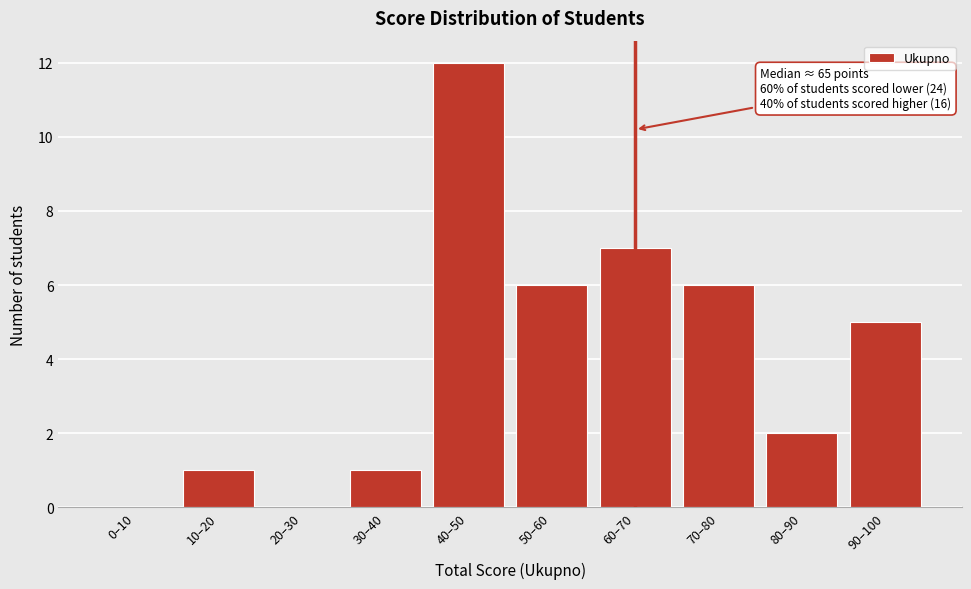

Reading left to right, transcribe all the data shown in this chart.

0–10=0	10–20=1	20–30=0	30–40=1	40–50=12	50–60=6	60–70=7	70–80=6	80–90=2	90–100=5